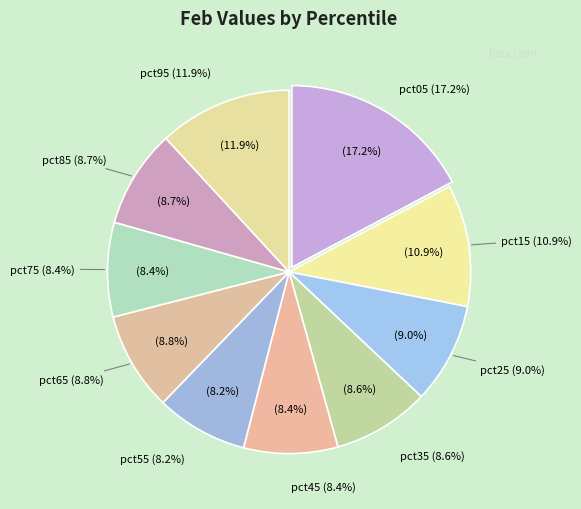

To the nearest percent, what percentage of the pie is pct65?

9%